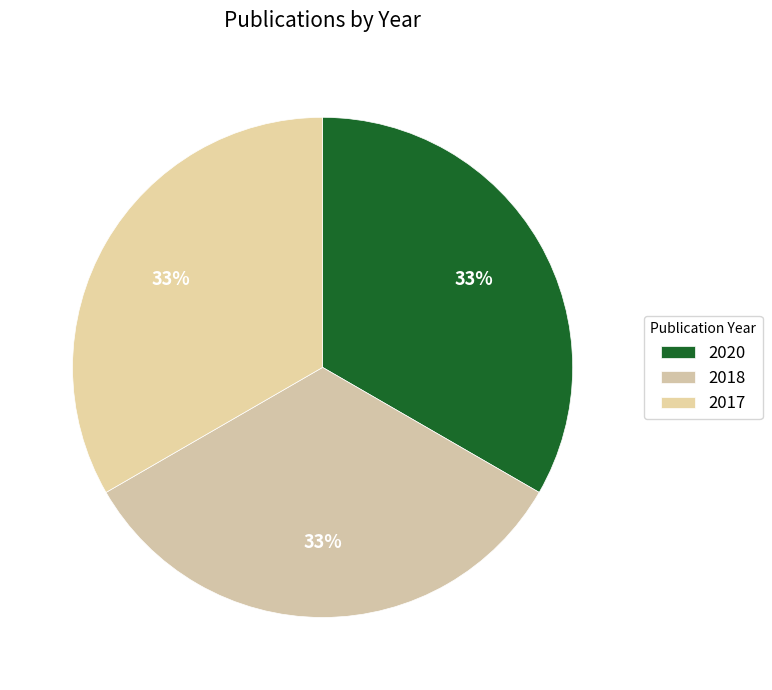

Is it true that 2020 is 33% of the pie?

True